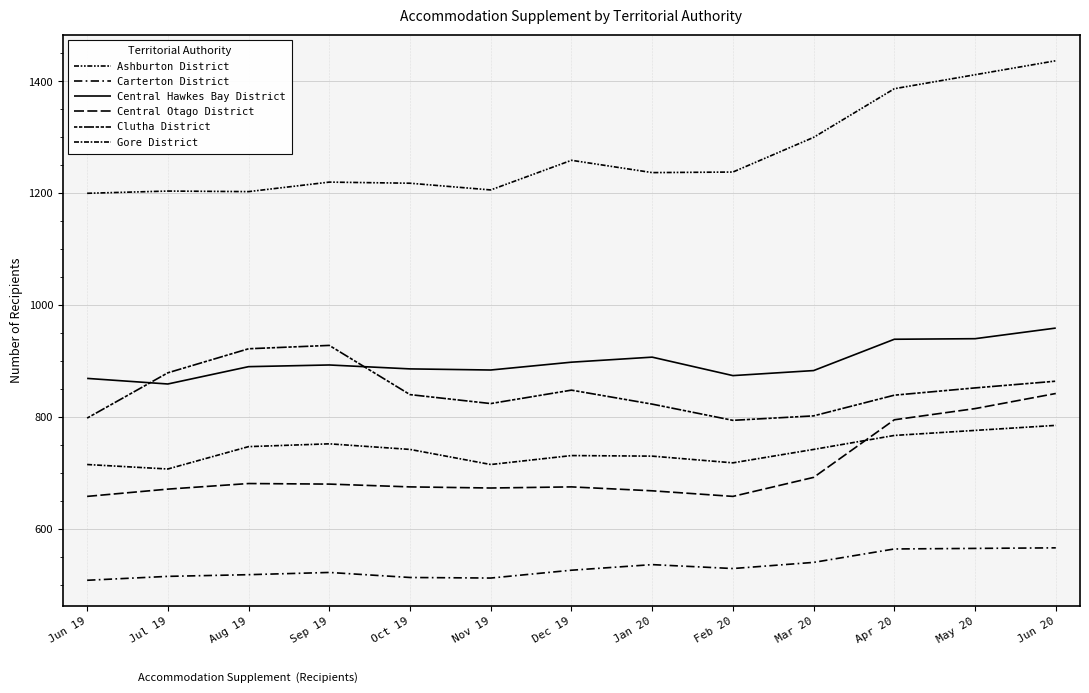

Reading right to left, list all the values displayed in this chart.

Ashburton District: Jun 20=1437	May 20=1412	Apr 20=1387	Mar 20=1300	Feb 20=1238	Jan 20=1237	Dec 19=1259	Nov 19=1206	Oct 19=1218	Sep 19=1220	Aug 19=1203	Jul 19=1204	Jun 19=1200
Carterton District: Jun 20=566	May 20=565	Apr 20=564	Mar 20=540	Feb 20=529	Jan 20=536	Dec 19=526	Nov 19=512	Oct 19=513	Sep 19=522	Aug 19=518	Jul 19=515	Jun 19=508
Central Hawkes Bay District: Jun 20=959	May 20=940	Apr 20=939	Mar 20=883	Feb 20=874	Jan 20=907	Dec 19=898	Nov 19=884	Oct 19=886	Sep 19=893	Aug 19=890	Jul 19=859	Jun 19=869
Central Otago District: Jun 20=842	May 20=815	Apr 20=795	Mar 20=692	Feb 20=658	Jan 20=668	Dec 19=675	Nov 19=673	Oct 19=675	Sep 19=680	Aug 19=681	Jul 19=671	Jun 19=658
Clutha District: Jun 20=864	May 20=852	Apr 20=839	Mar 20=802	Feb 20=794	Jan 20=823	Dec 19=848	Nov 19=824	Oct 19=840	Sep 19=928	Aug 19=922	Jul 19=879	Jun 19=798
Gore District: Jun 20=785	May 20=776	Apr 20=767	Mar 20=742	Feb 20=718	Jan 20=730	Dec 19=731	Nov 19=715	Oct 19=742	Sep 19=752	Aug 19=747	Jul 19=707	Jun 19=715